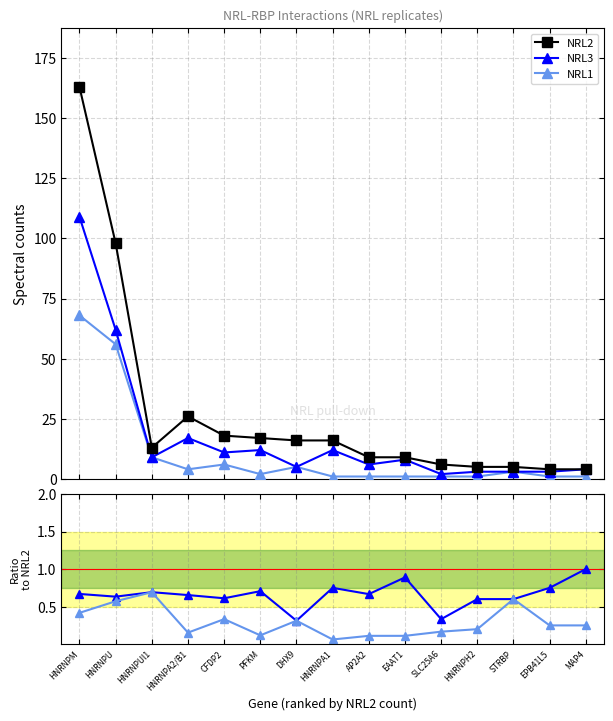

What is the label of the 1st point from the right?

MAP4